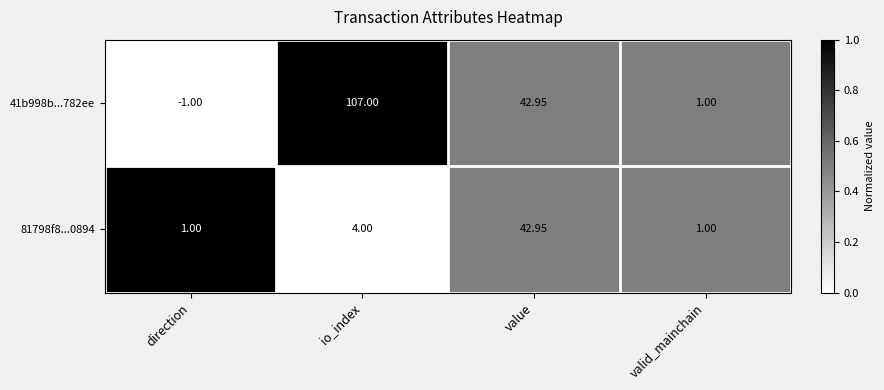

What is the difference between the highest and lowest values at direction?

2.0